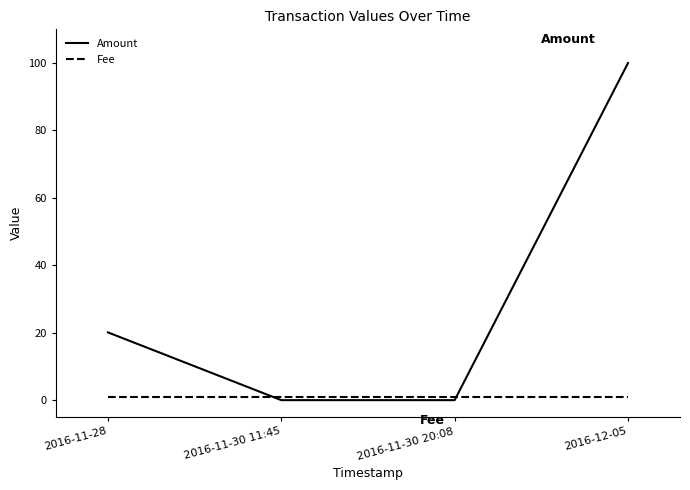

What is the sum of the Amount values at 2016-11-30 11:45 and 2016-12-05?

100.0